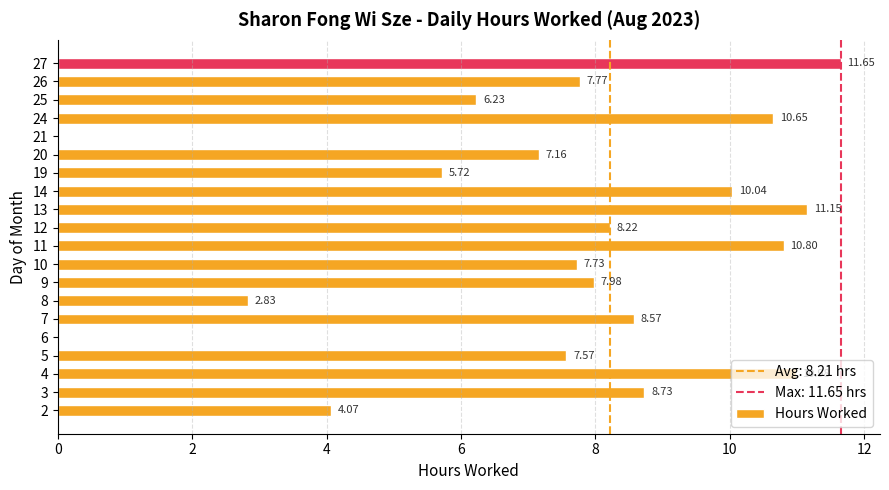

Which has a higher value, 4 or 3?

4